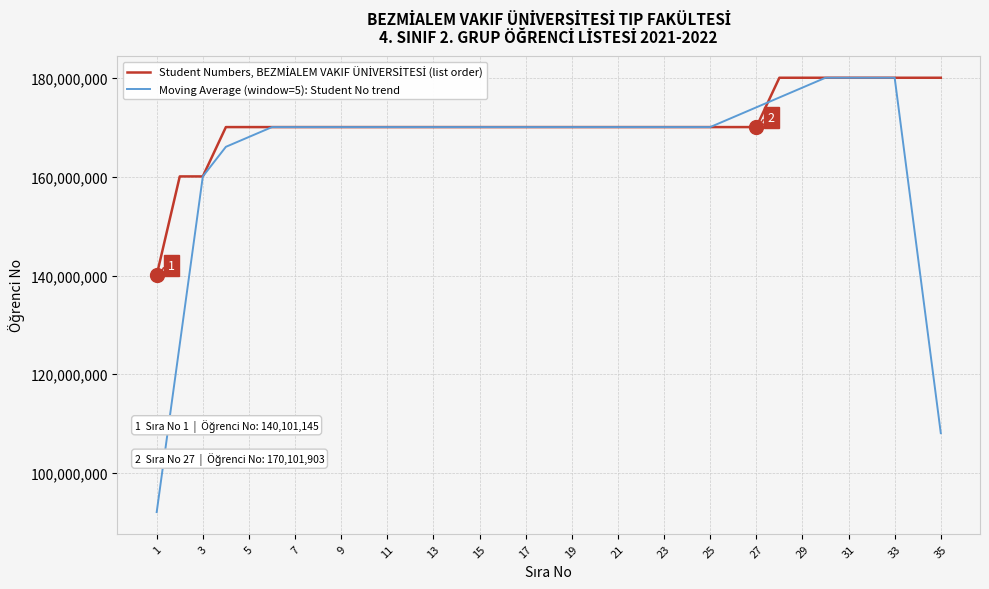

Which series has the largest range (max minus min)?

Moving Average (window=5): Student No trend